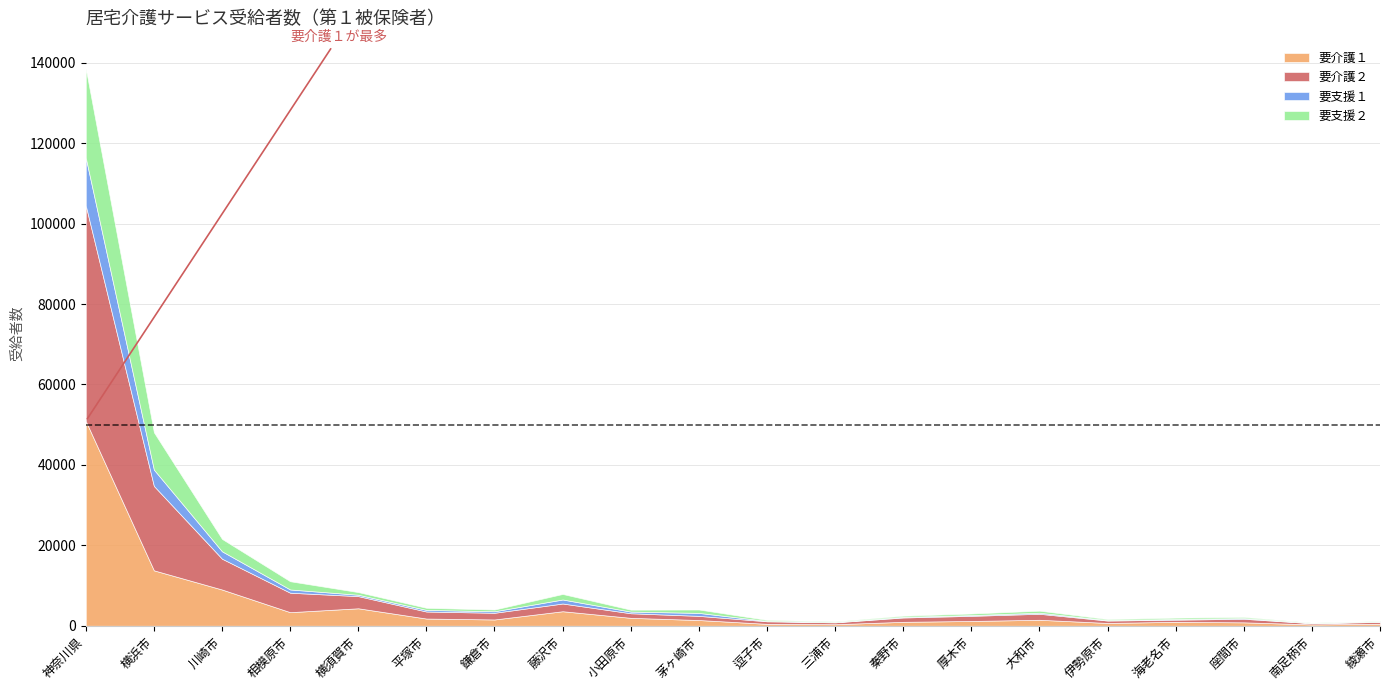

Which category has the lowest value across all series?

南足柄市